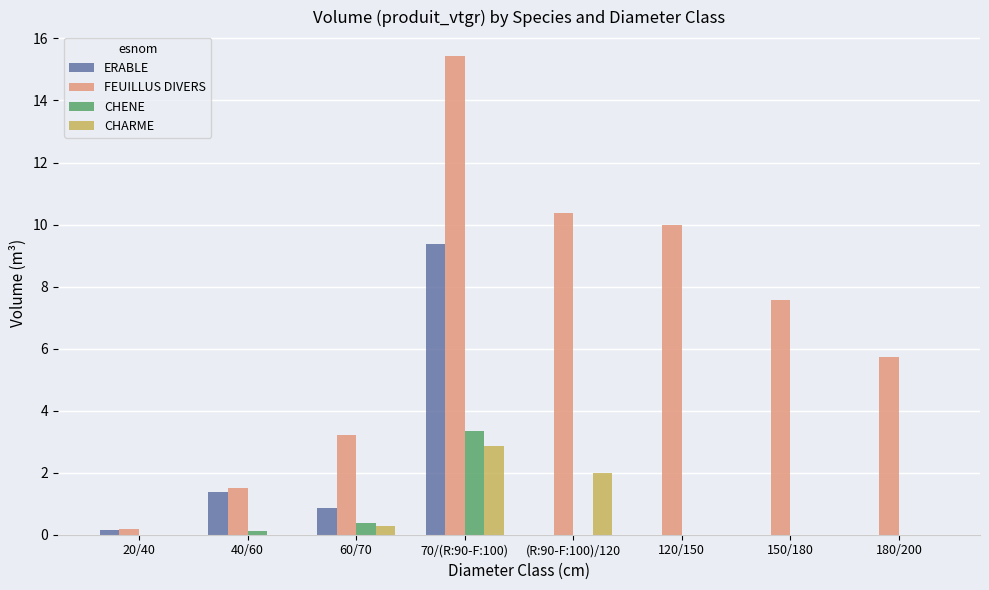

At which label is ERABLE closest to 4?

40/60